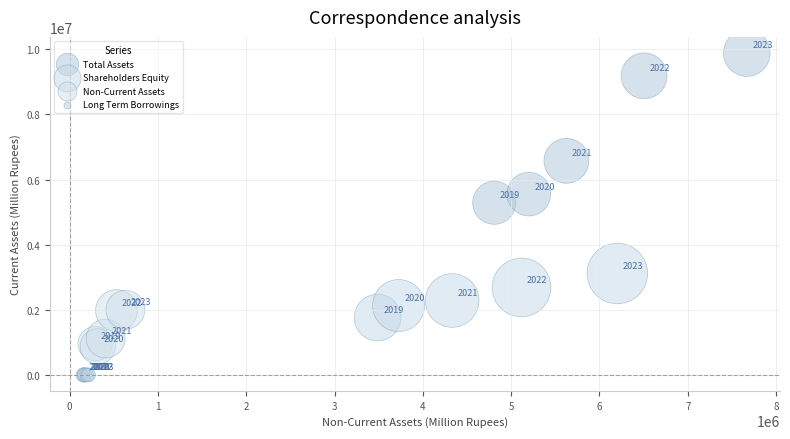

Which series contains the highest Y value?

Total Assets